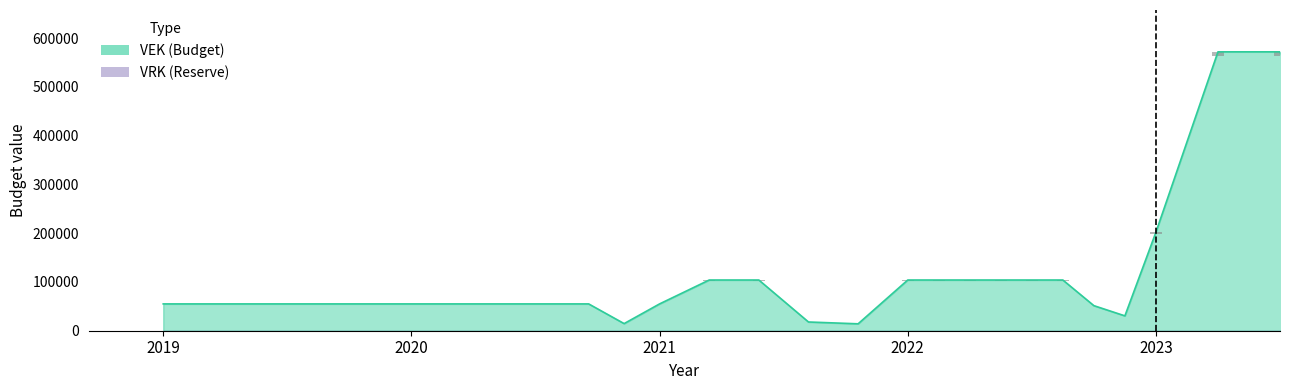

What are all the series names shown in the legend?

VEK, VRK